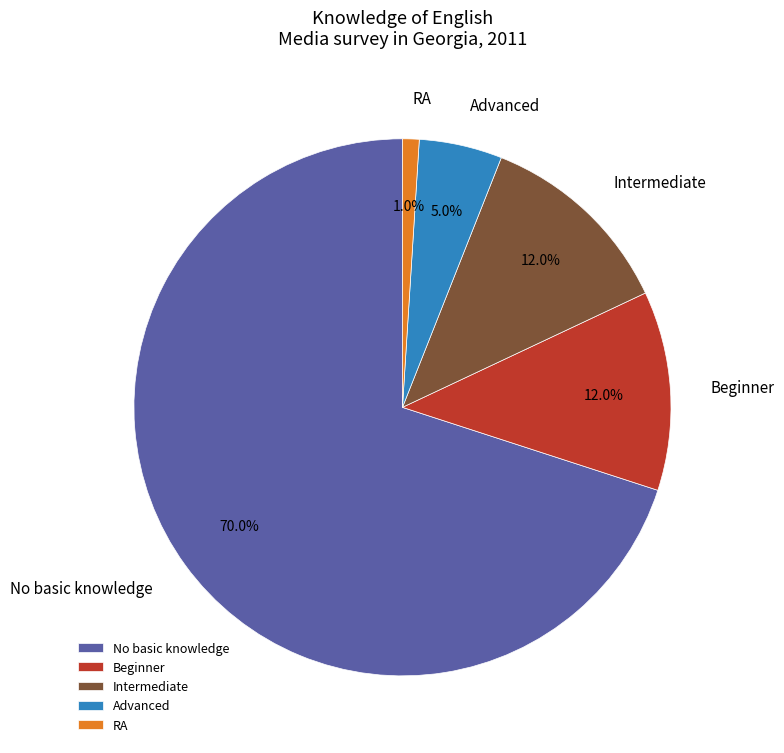

Which slice is the largest?

No basic knowledge